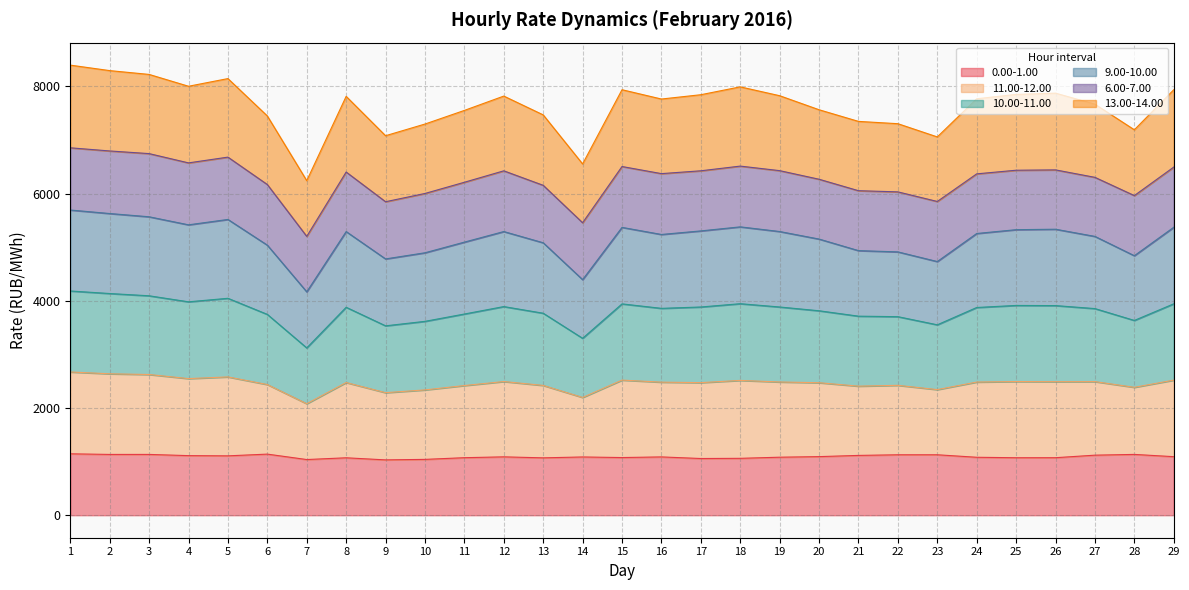

True or false: 13.00-14.00 and 0.00-1.00 cross at least once.

False